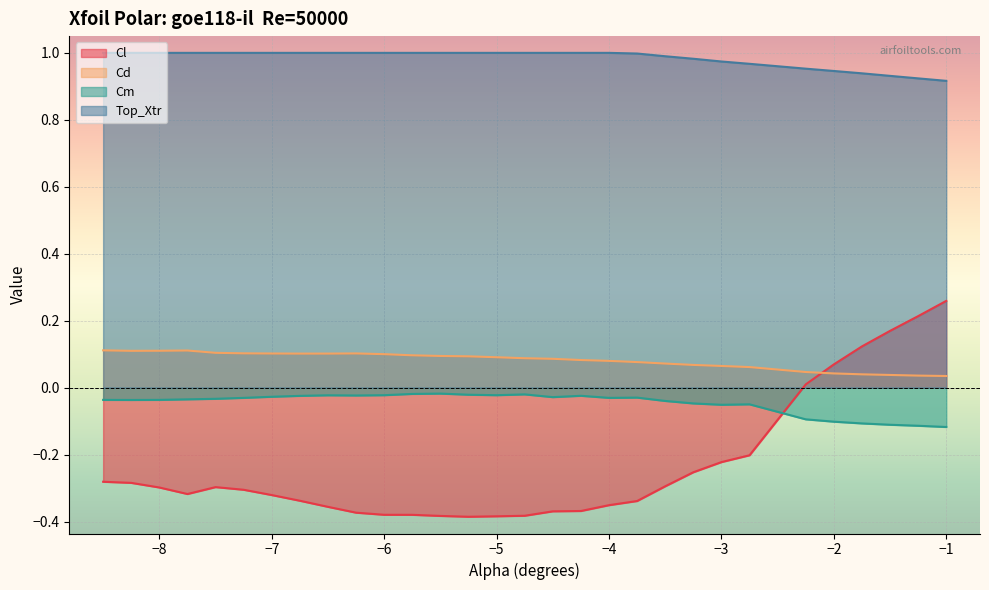

True or false: Cd and Top_Xtr intersect in this chart.

False